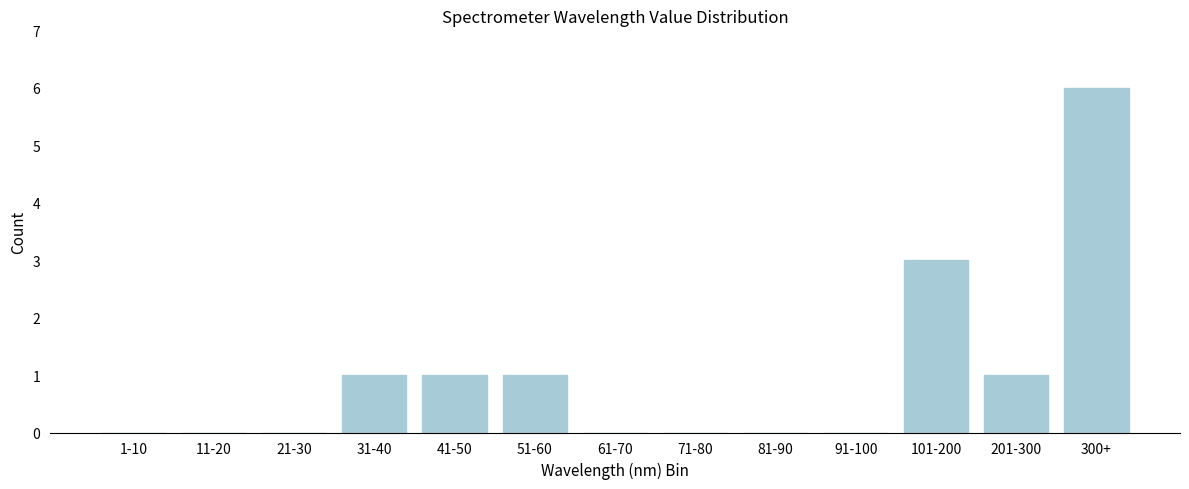

Reading left to right, extract all data points from this chart.

1-10=0	11-20=0	21-30=0	31-40=1	41-50=1	51-60=1	61-70=0	71-80=0	81-90=0	91-100=0	101-200=3	201-300=1	300+=6